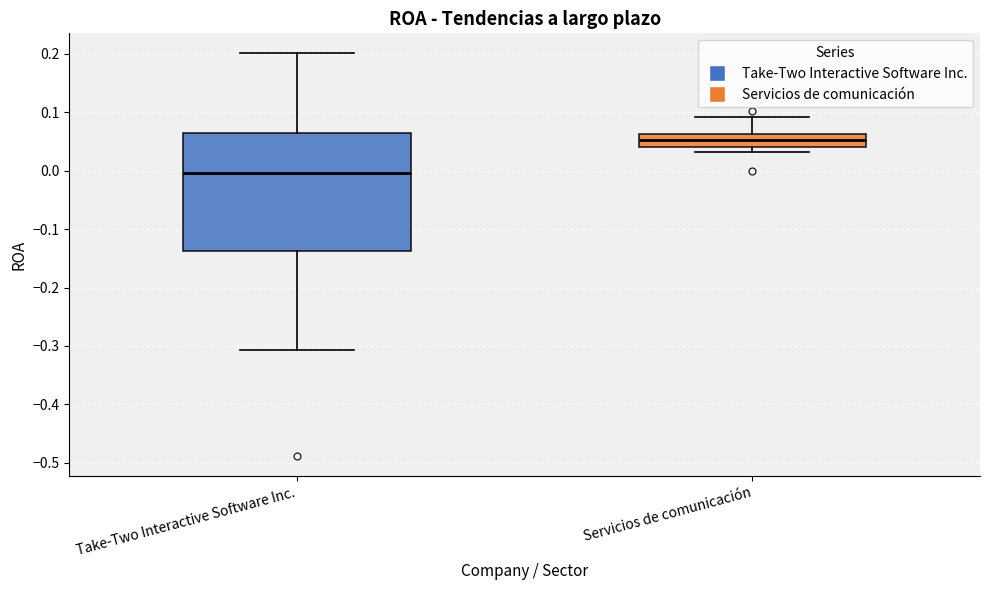

Reading left to right, read every box against the y-axis: the position of its median line, the range the box covers, and the ends of its whiskers. The values are not printed on the chart, so give them approximately, as read against the axis.

Take-Two Interactive Software Inc.: median 0.00, box -0.14 to 0.06, whiskers -0.31 to 0.20
Servicios de comunicación: median 0.05, box 0.04 to 0.06, whiskers 0.03 to 0.09